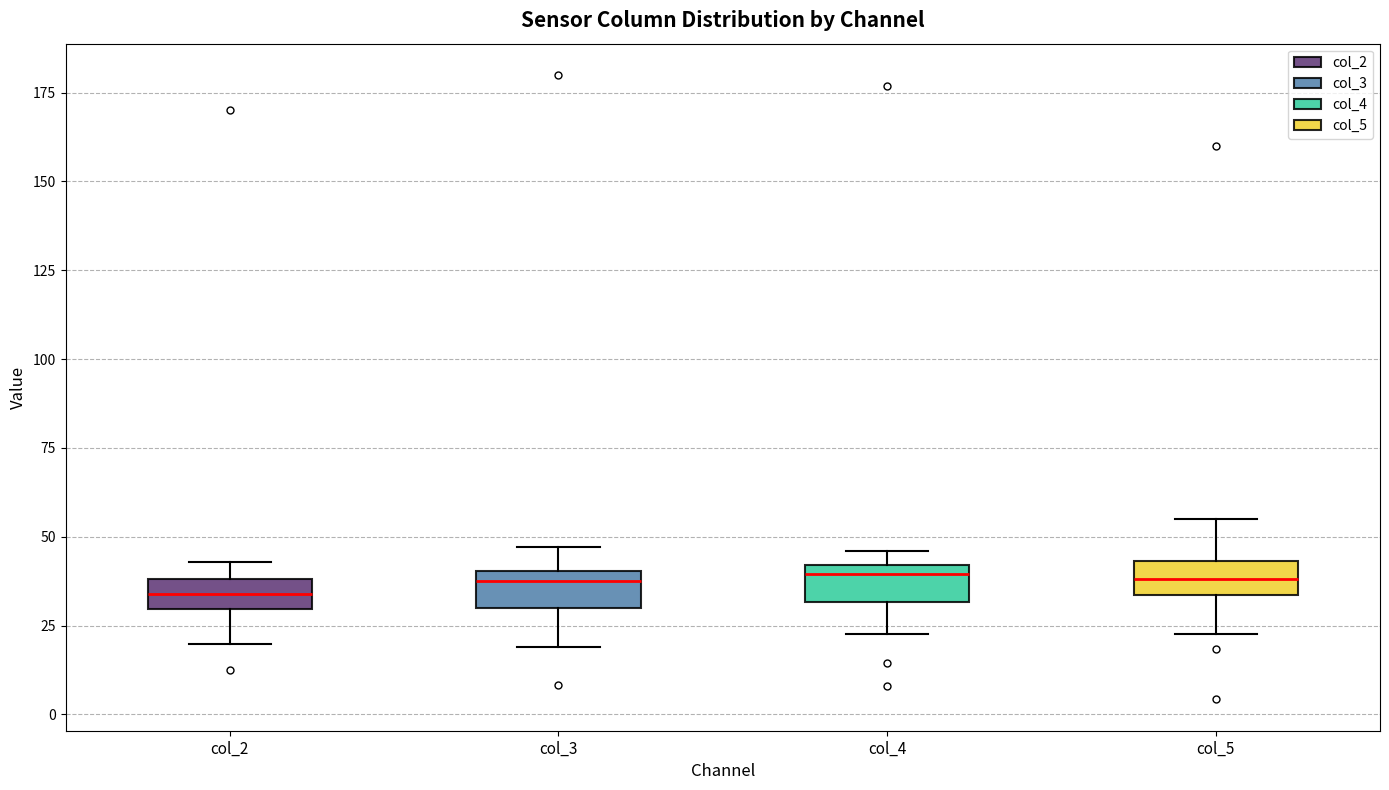

Reading left to right, transcribe this box plot: for each box, give where its median line is, the range the box spans, and where its two whiskers end, as read against the y-axis. The values are not printed on the chart, so give them approximately, as read against the axis.

col_2: median 35, box 30 to 40, whiskers 20 to 45
col_3: median 40 (just below the box's upper edge), box 30 to 40, whiskers 20 to 45
col_4: median 40 (just below the box's upper edge), box 30 to 40, whiskers 25 to 45
col_5: median 40, box 35 to 45, whiskers 25 to 55